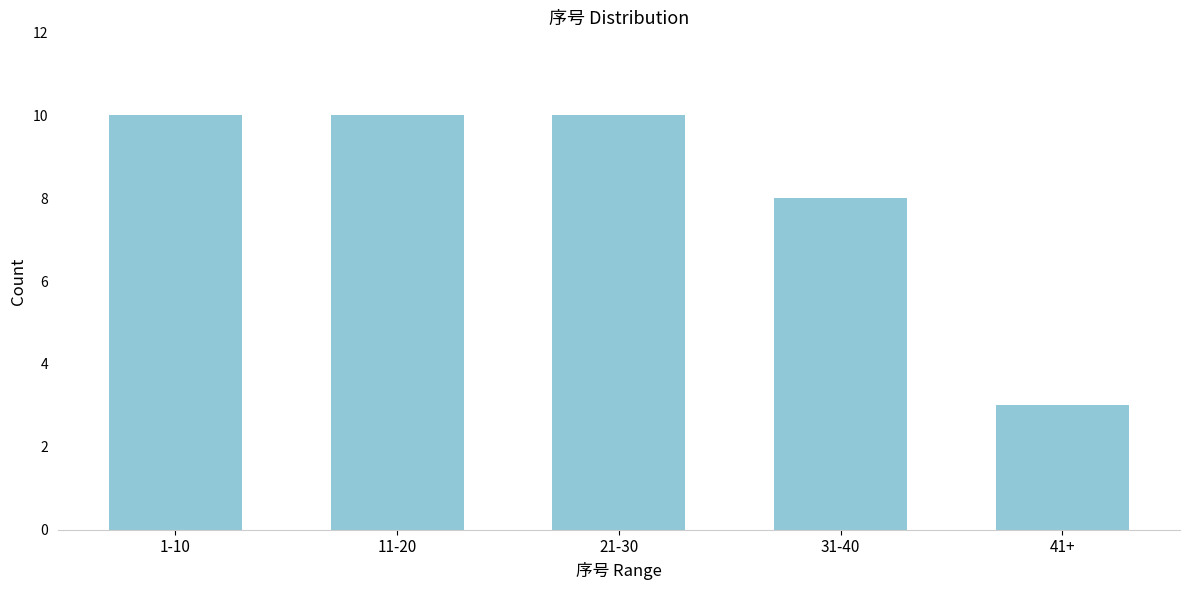

Reading right to left, transcribe all the data shown in this chart.

3	8	10	10	10